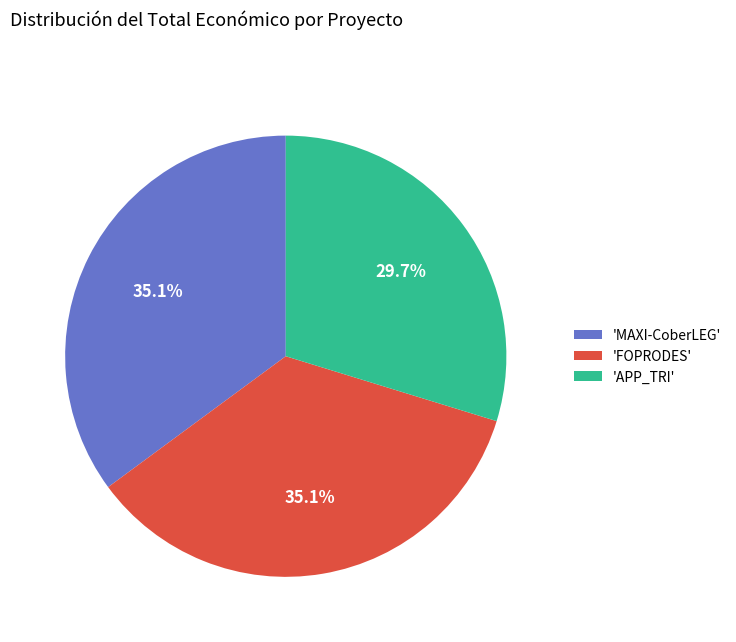

Count the number of slices in the pie.

3